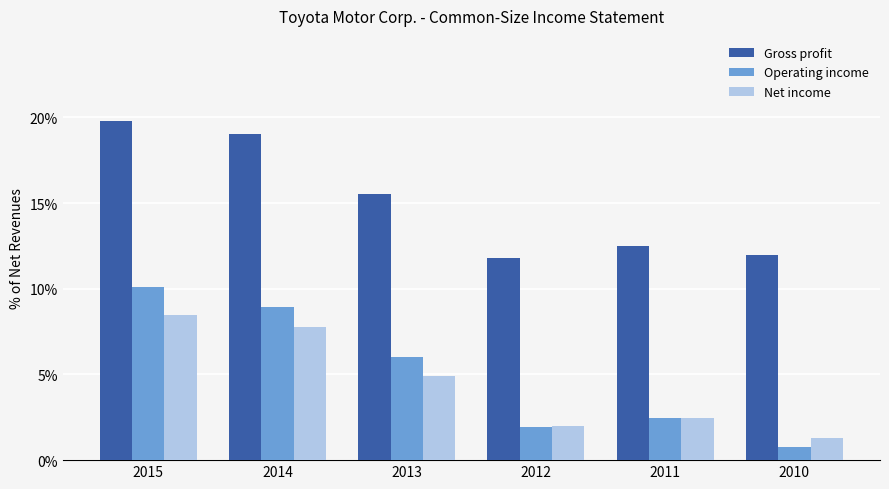

Where is Operating income nearest to the value 0?

2010